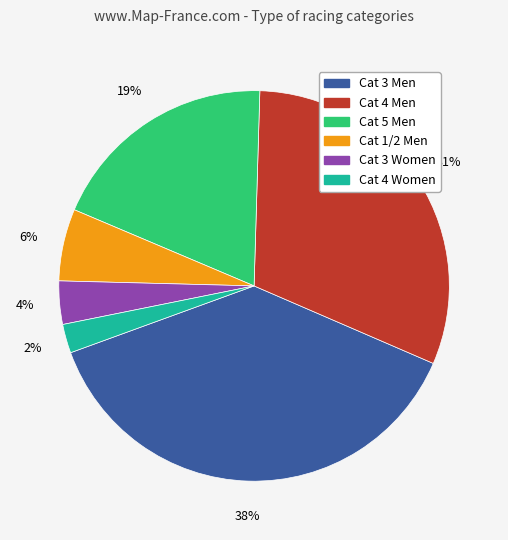

Which category has the biggest portion of the pie?

Cat 3 Men